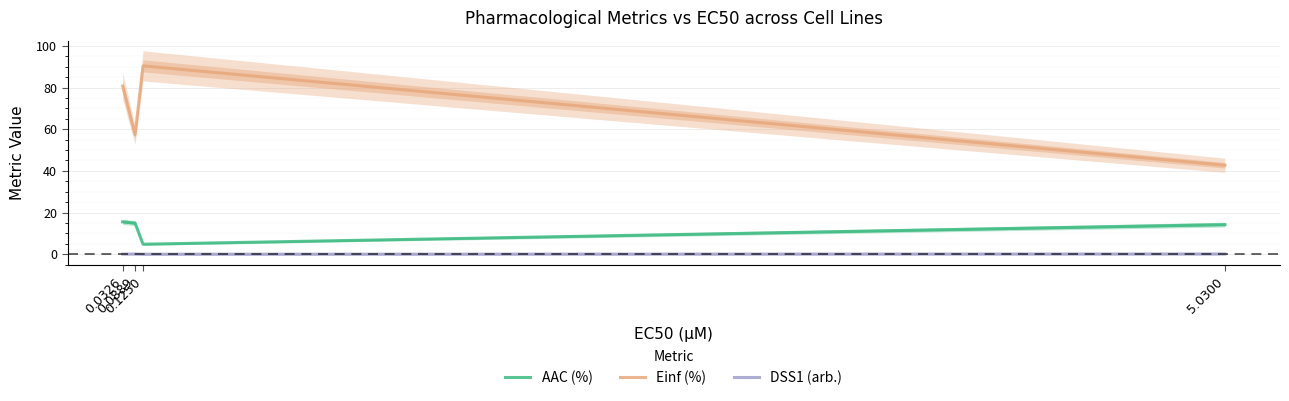

At 0.0889, list the series in order from largest to smallest.

Einf (%), AAC (%), DSS1 (arb.)